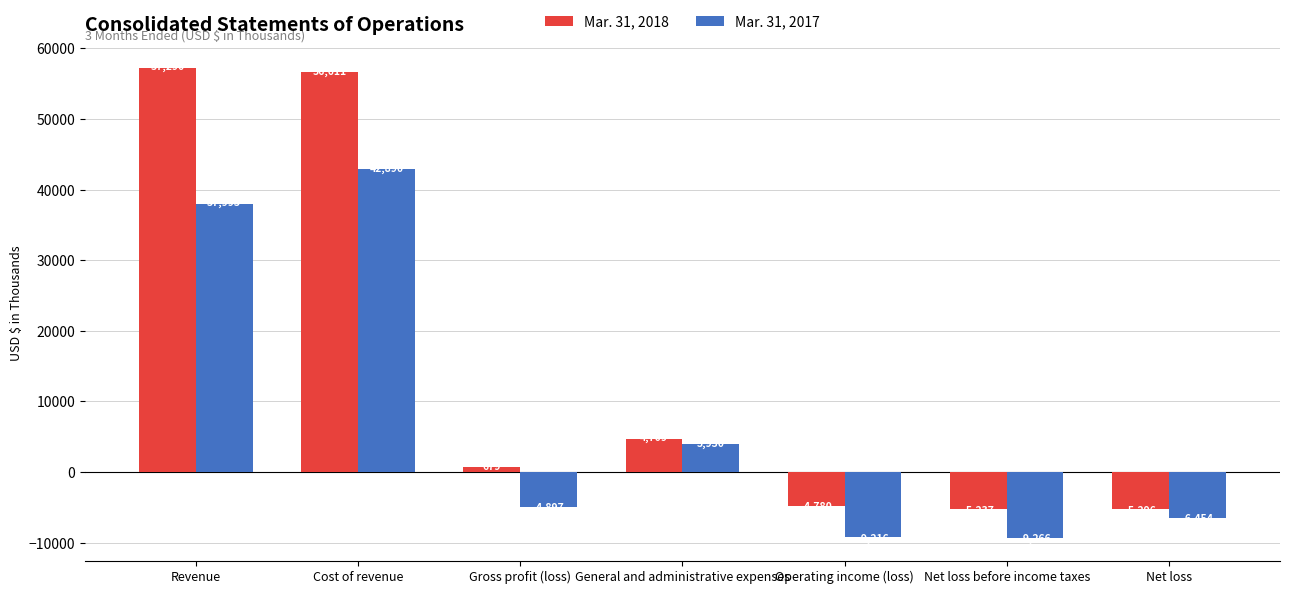

True or false: Mar. 31, 2018 has a value of -4780 at Operating income (loss).

True